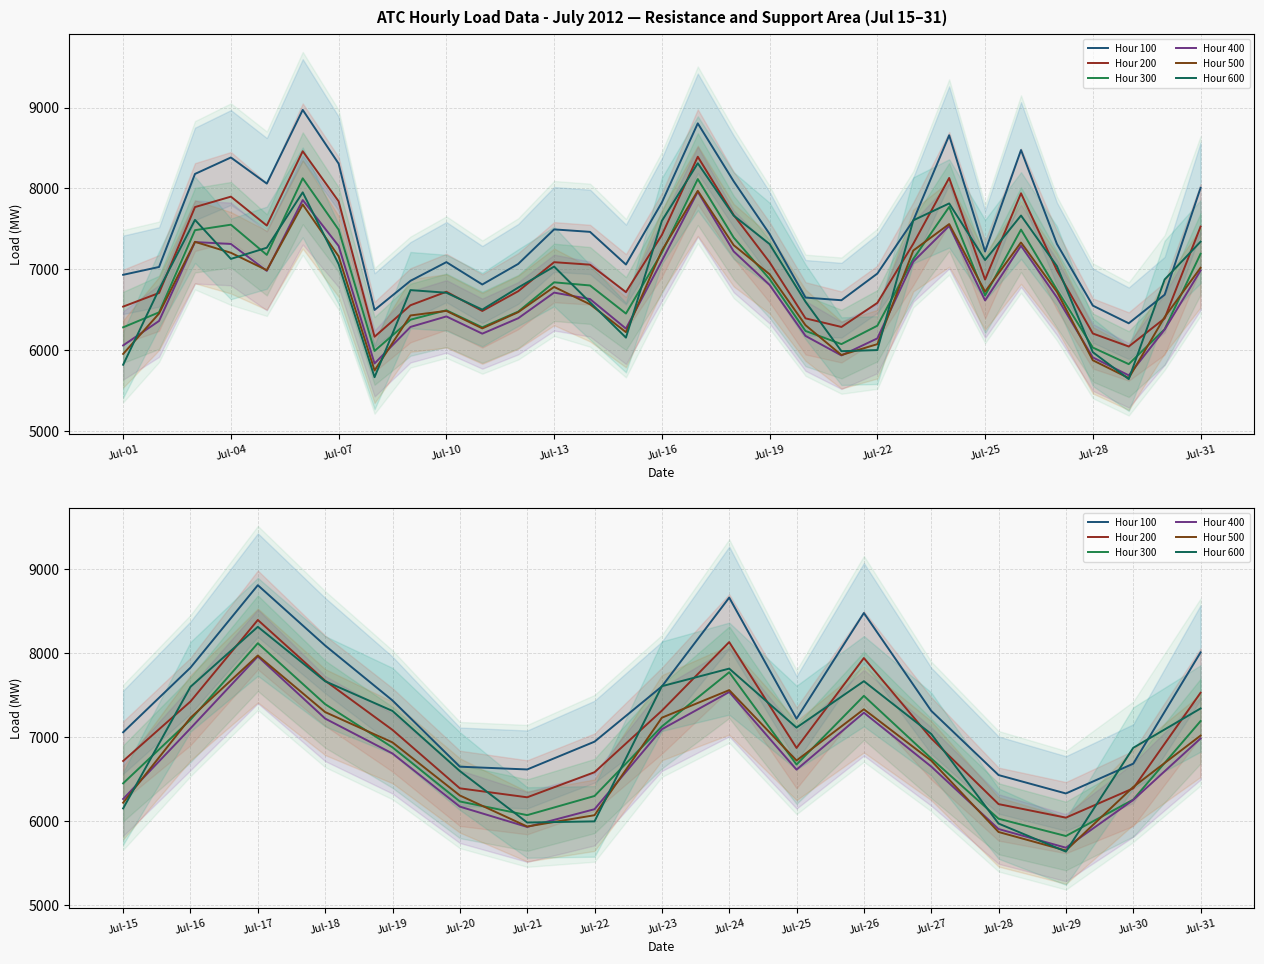

What is the difference between the second highest and second lowest values in the Hour 600 series?

1841.5